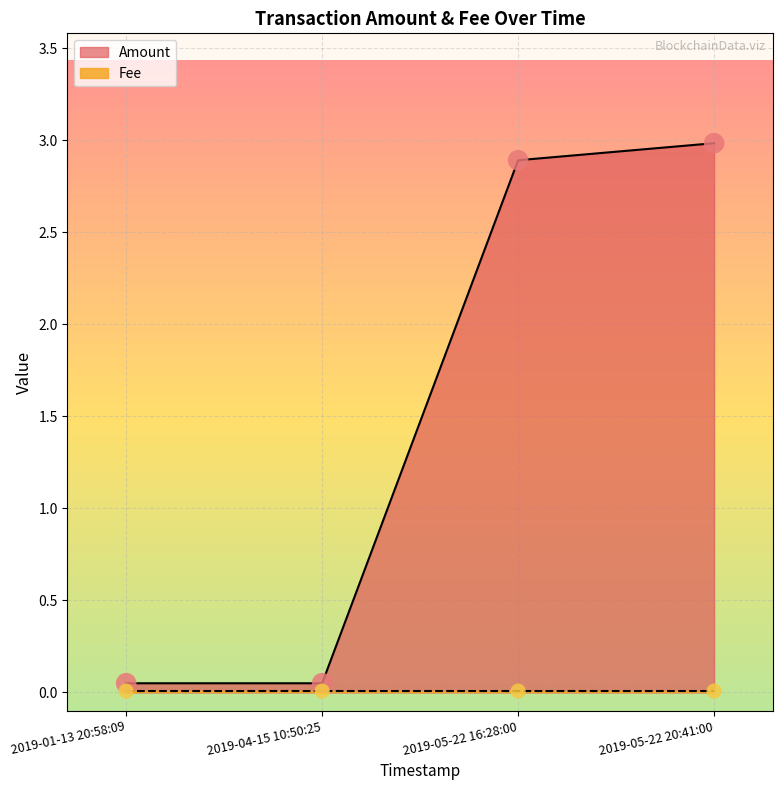

Which has a higher value, 2019-05-22 20:41:00 or 2019-05-22 16:28:00?

2019-05-22 20:41:00